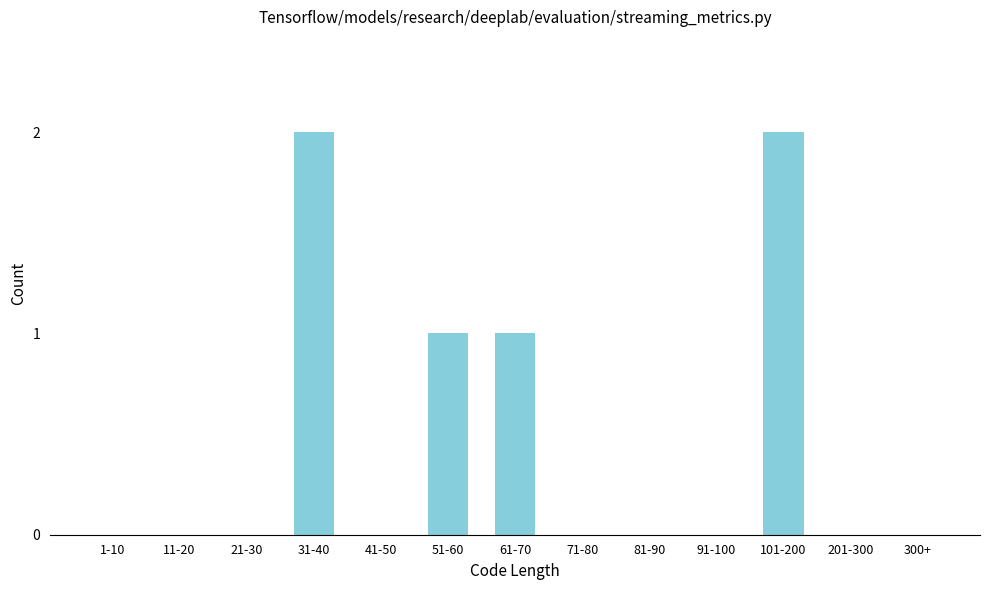

Reading left to right, list all the values displayed in this chart.

1-10=0	11-20=0	21-30=0	31-40=2	41-50=0	51-60=1	61-70=1	71-80=0	81-90=0	91-100=0	101-200=2	201-300=0	300+=0